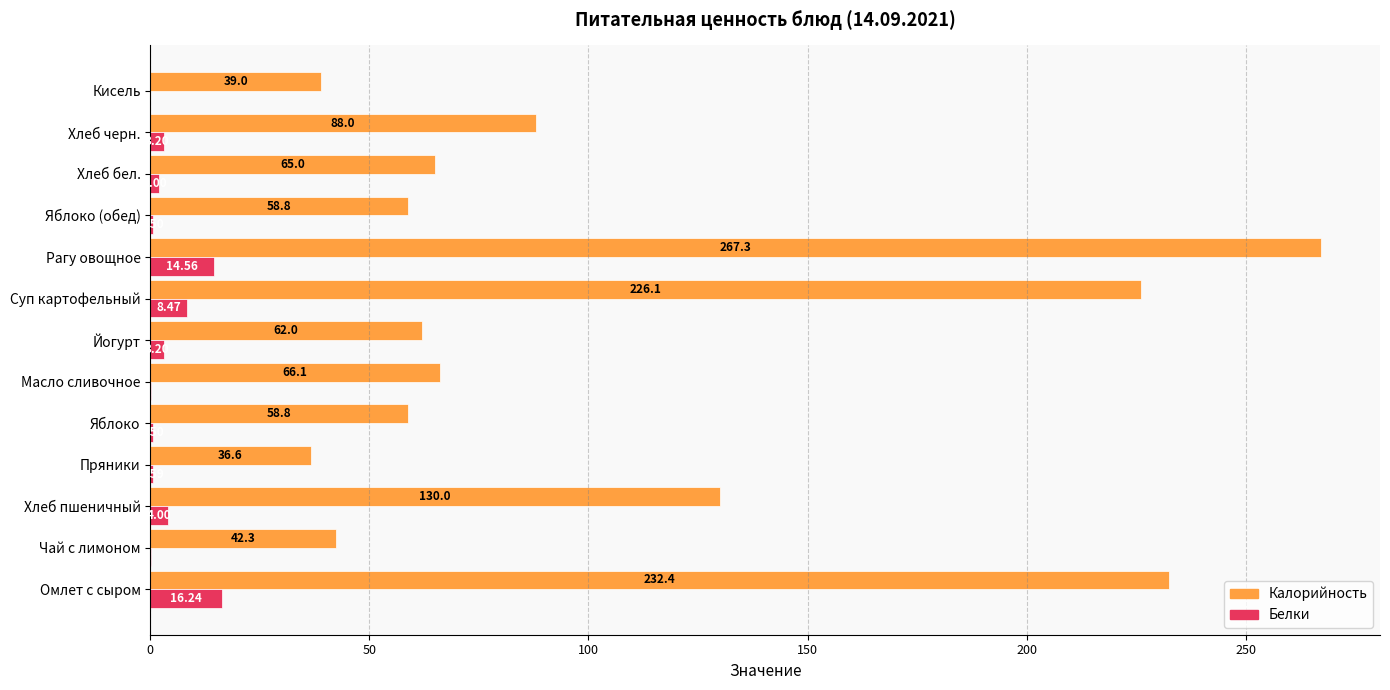

At which category is the sum across all series the highest?

Рагу овощное